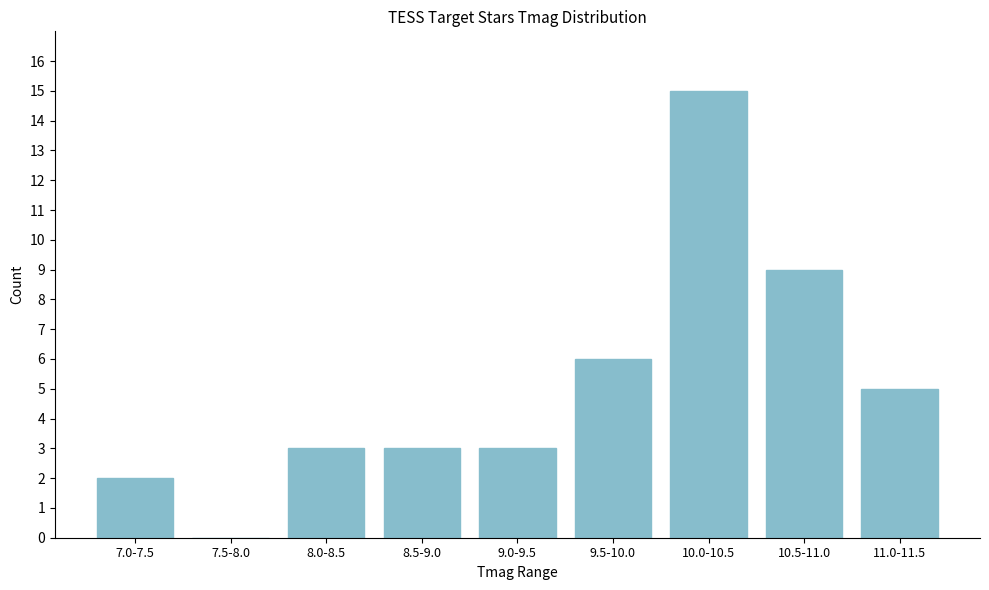

Reading left to right, transcribe all the data shown in this chart.

7.0-7.5=2	7.5-8.0=0	8.0-8.5=3	8.5-9.0=3	9.0-9.5=3	9.5-10.0=6	10.0-10.5=15	10.5-11.0=9	11.0-11.5=5